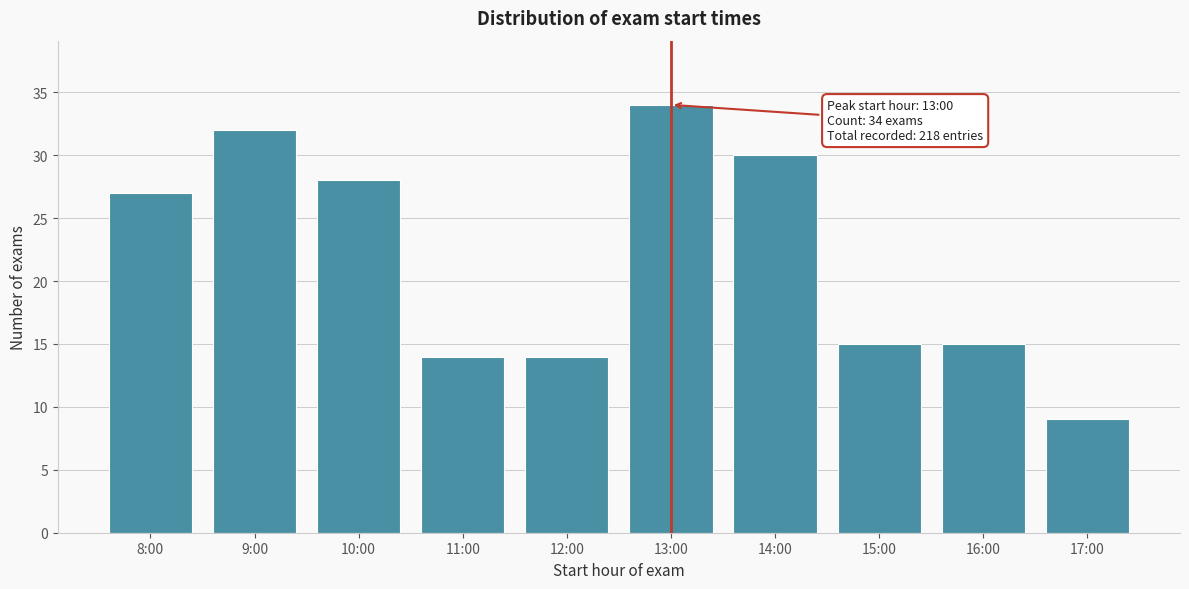

Reading left to right, transcribe all the data shown in this chart.

8:00=27	9:00=32	10:00=28	11:00=14	12:00=14	13:00=34	14:00=30	15:00=15	16:00=15	17:00=9